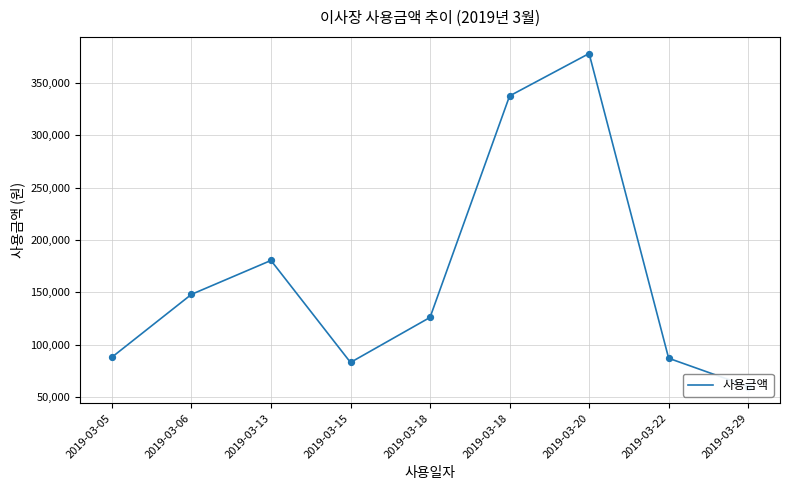

Which has a higher value, 2019-03-29 or 2019-03-06?

2019-03-06